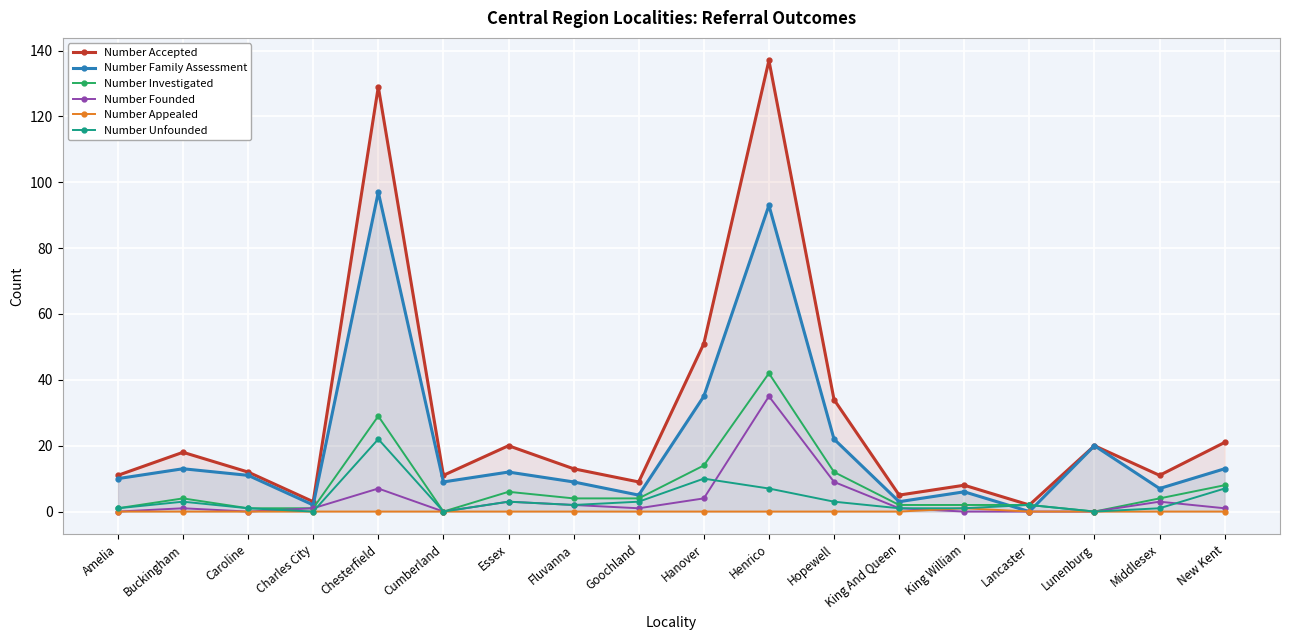

Which series changed the most between Goochland and Lunenburg?

Number Family Assessment